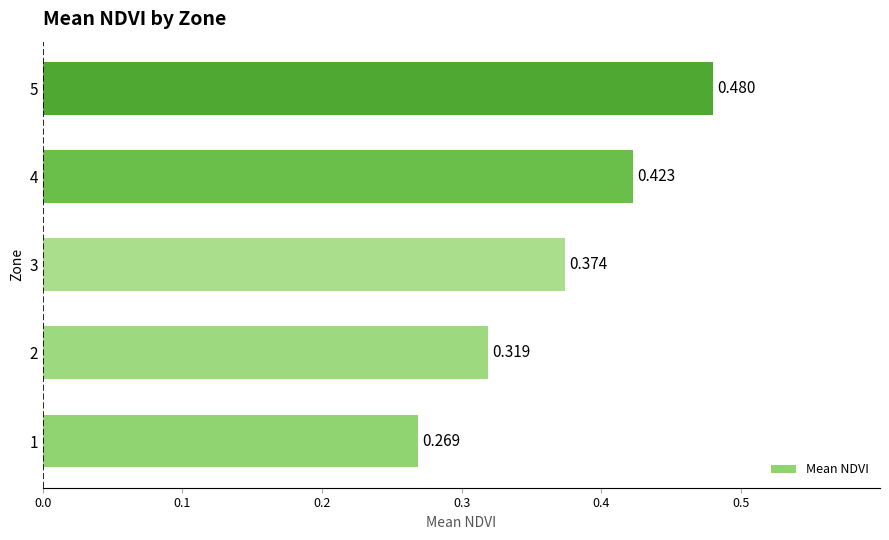

How many bars are there in total?

5